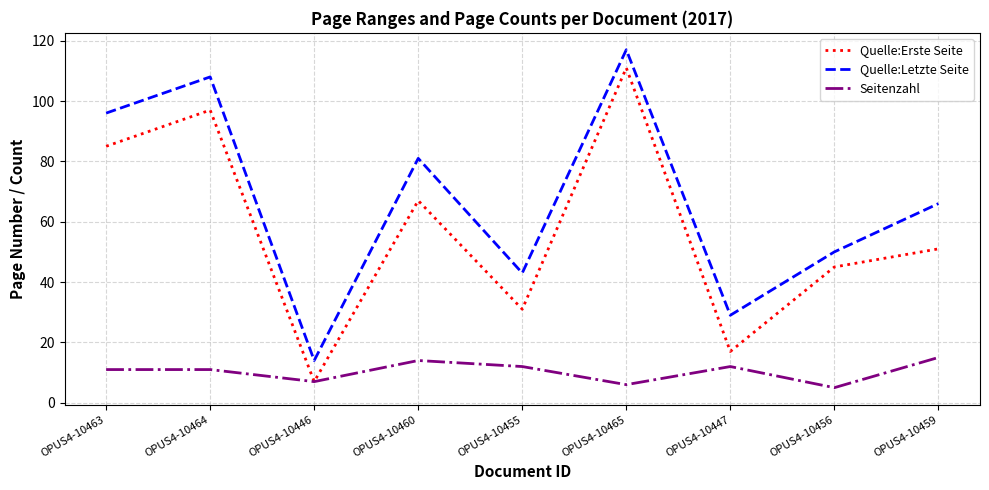

At which label does Quelle:Letzte Seite reach its minimum?

OPUS4-10446